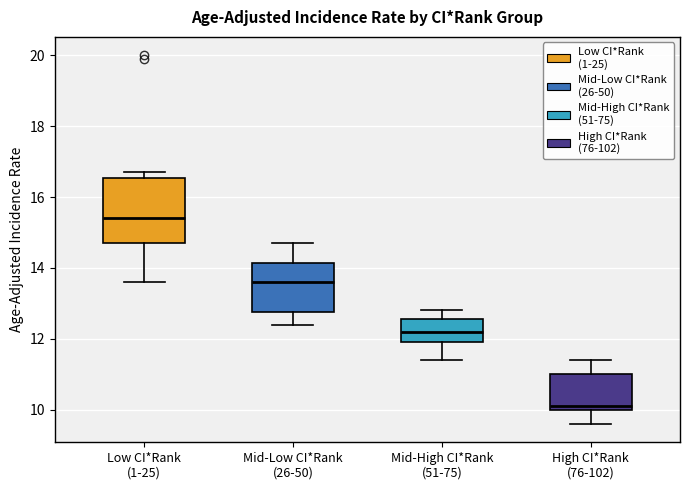

Which box is the tallest, from its lower edge to its upper edge?

Low CI*Rank (1-25)